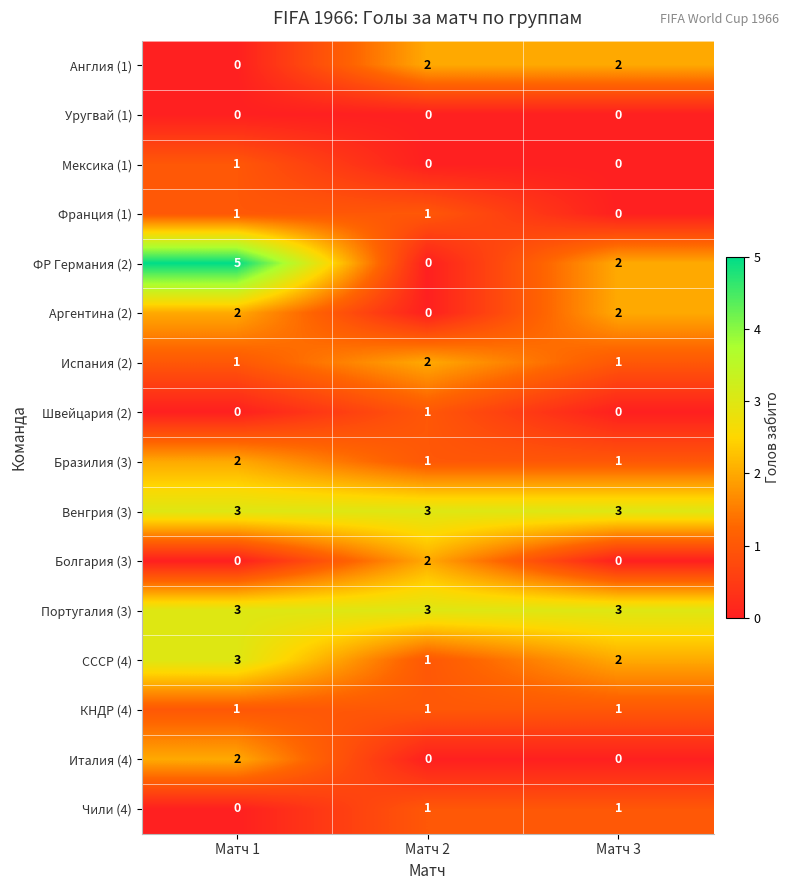

What is the total value across all series at Матч 3?

18